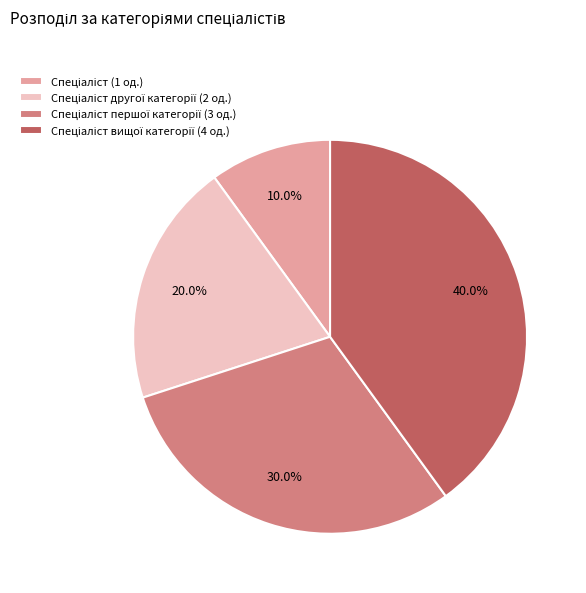

Is there any slice that represents more than half of the pie?

No